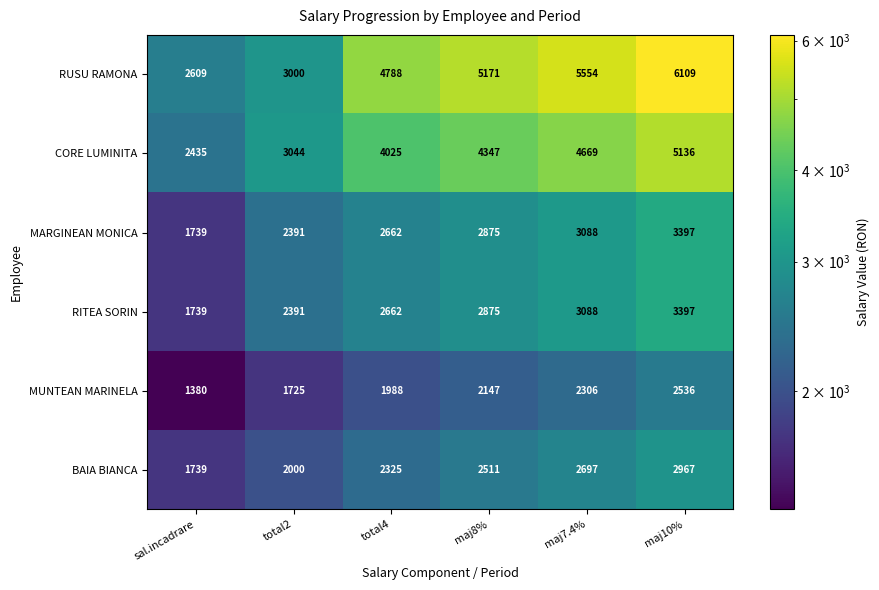

Read the MARGINEAN MONICA value at total2, to the nearest 10.

2390